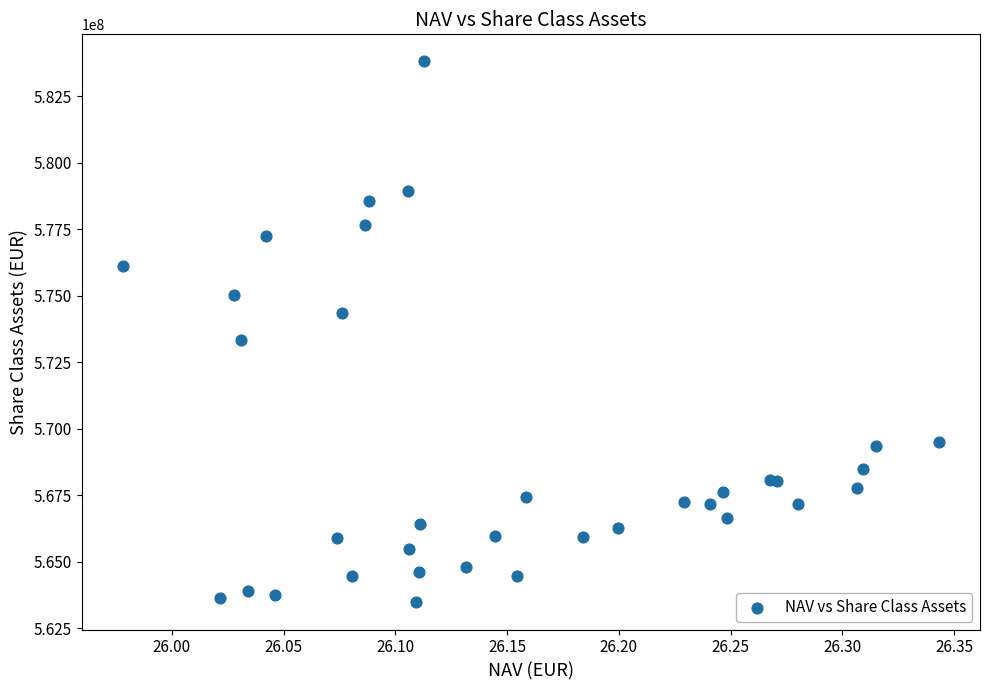

What Y value in the scatter plot is closest to 573636355?

573339869.4